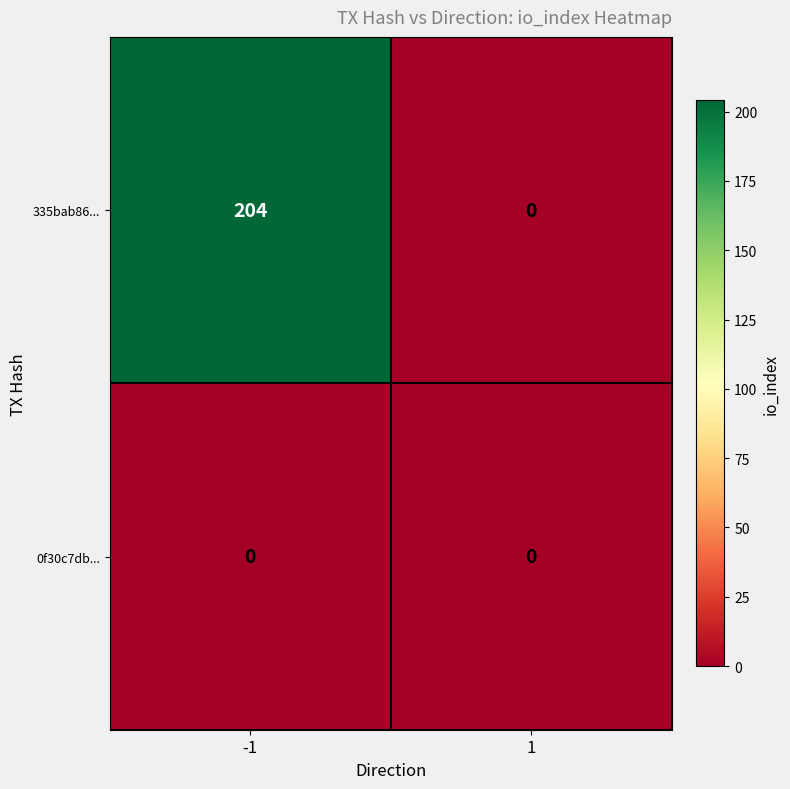

Which series has the largest range (max minus min)?

335bab86...